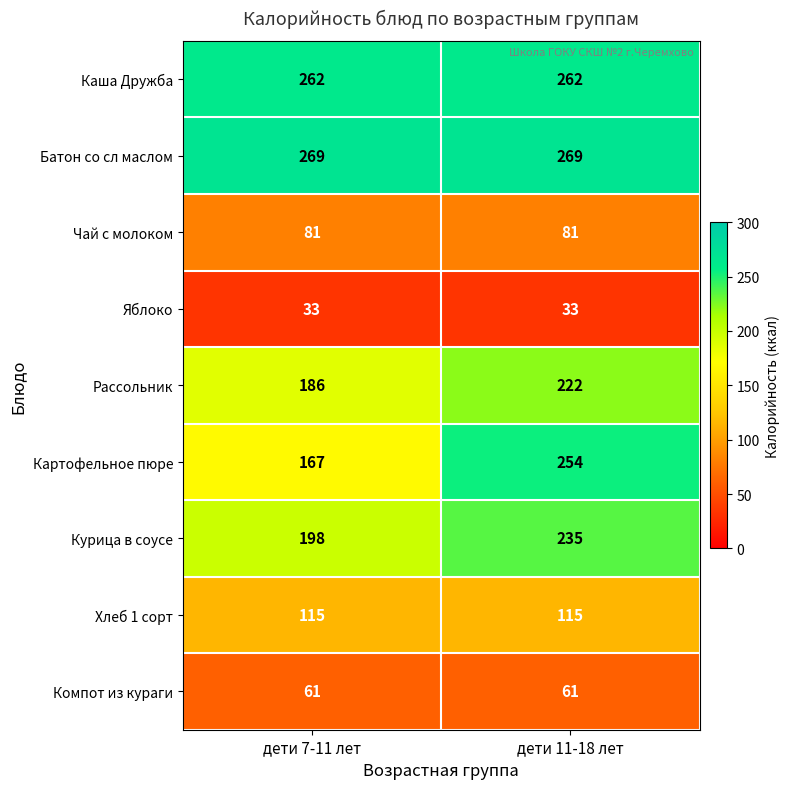

True or false: Чай с молоком has a value of 136 at дети 11-18 лет.

False